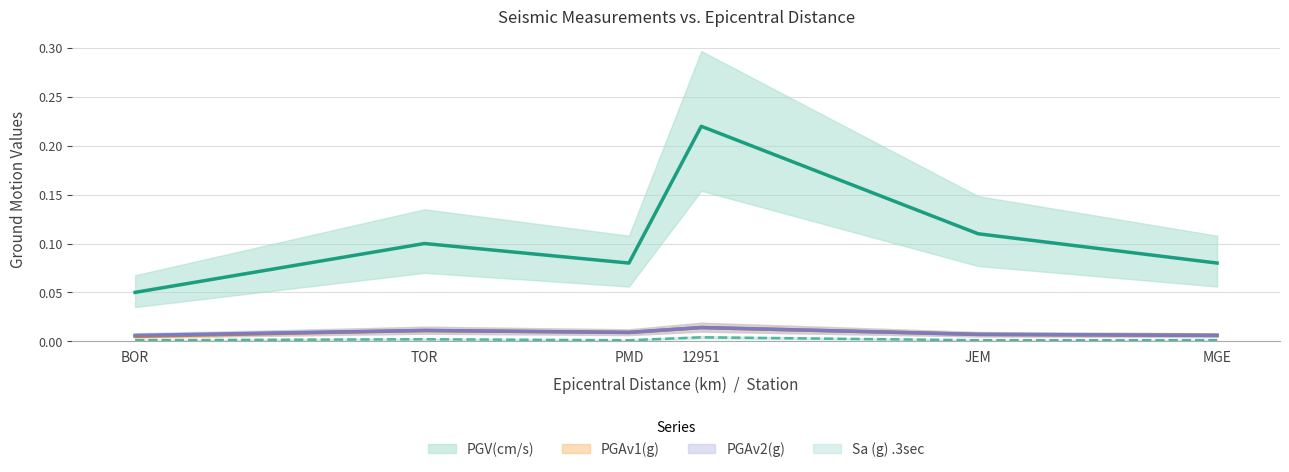

What are all the series names shown in the legend?

PGAv1(g), PGAv2(g), PGV(cm/s), Sa (g) .3sec